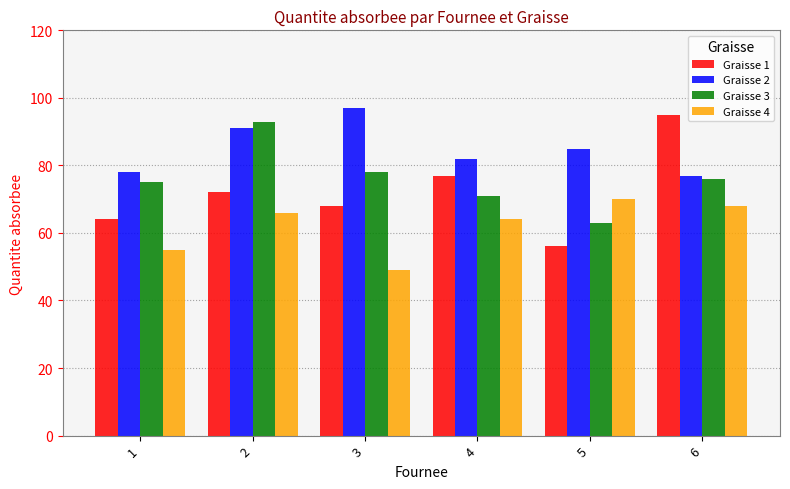

What is the value of the Graisse 4 bar at the 1st from the left?

55